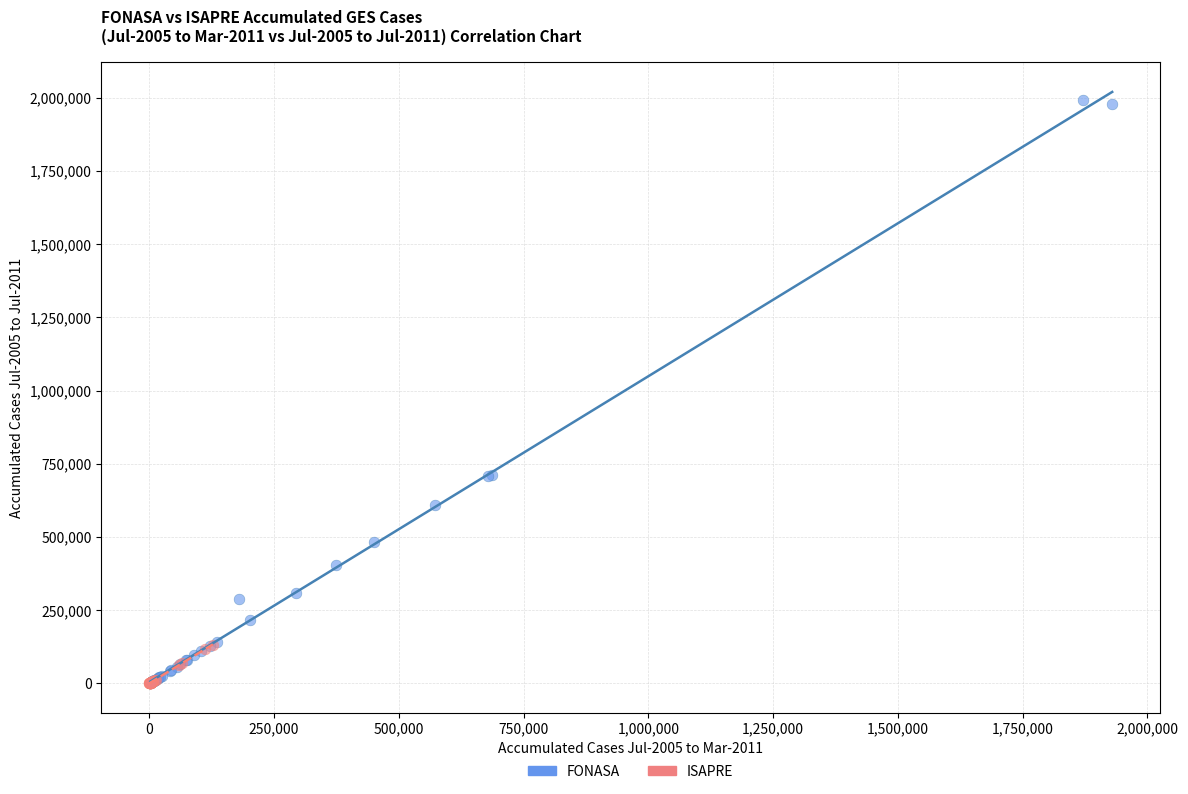

Which series has the widest spread of Y values?

FONASA